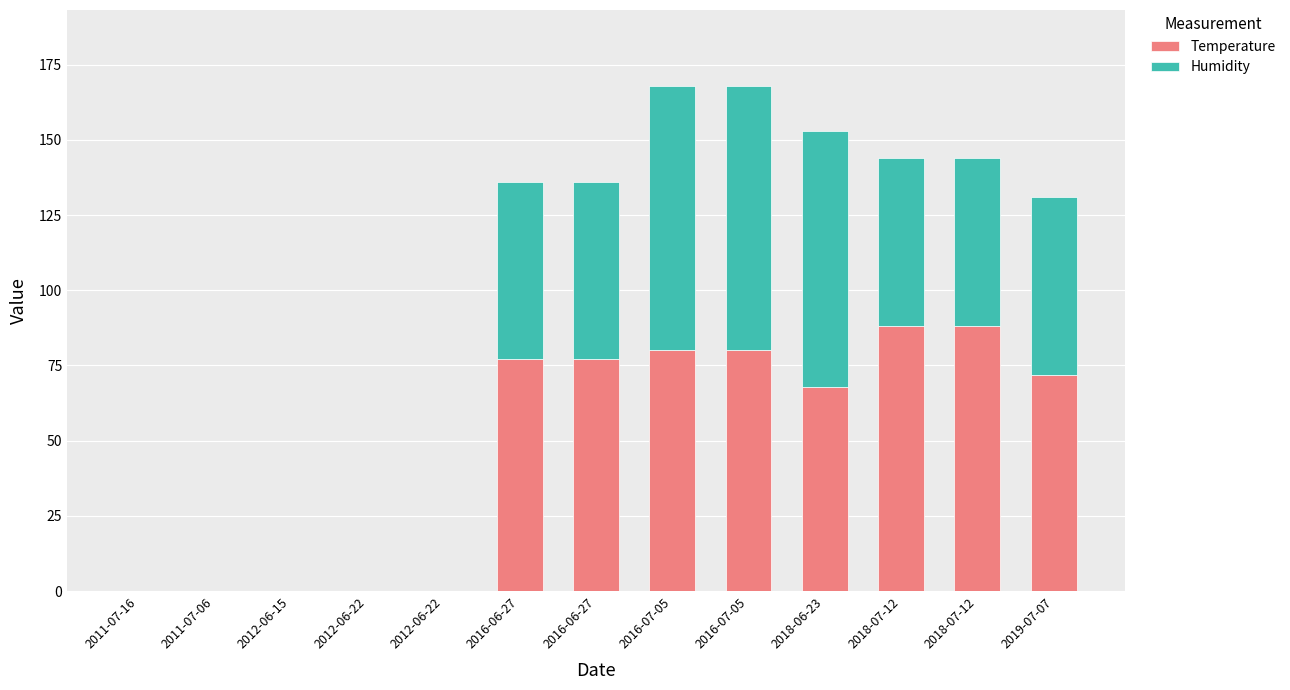

Which series has the largest range (max minus min)?

Temperature